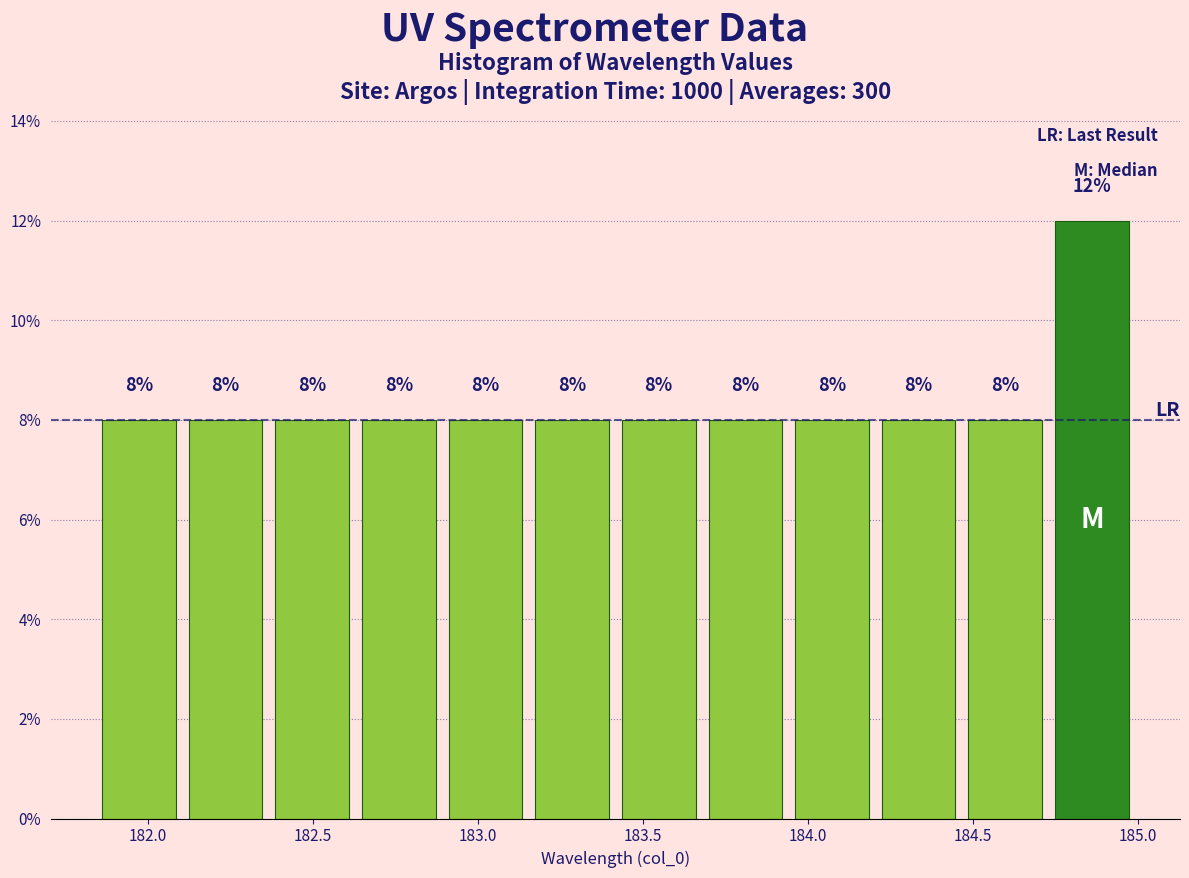

Reading left to right, list every bar in this chart as the range it spans on the x-axis followed by its height. The bar edges are not printed on the chart, so give them approximately, as read against the axis.

181.85 to 182.10: 8
182.10 to 182.35: 8
182.35 to 182.65: 8
182.65 to 182.90: 8
182.90 to 183.15: 8
183.15 to 183.40: 8
183.40 to 183.70: 8
183.70 to 183.95: 8
183.95 to 184.20: 8
184.20 to 184.45: 8
184.45 to 184.75: 8
184.75 to 185.00: 12